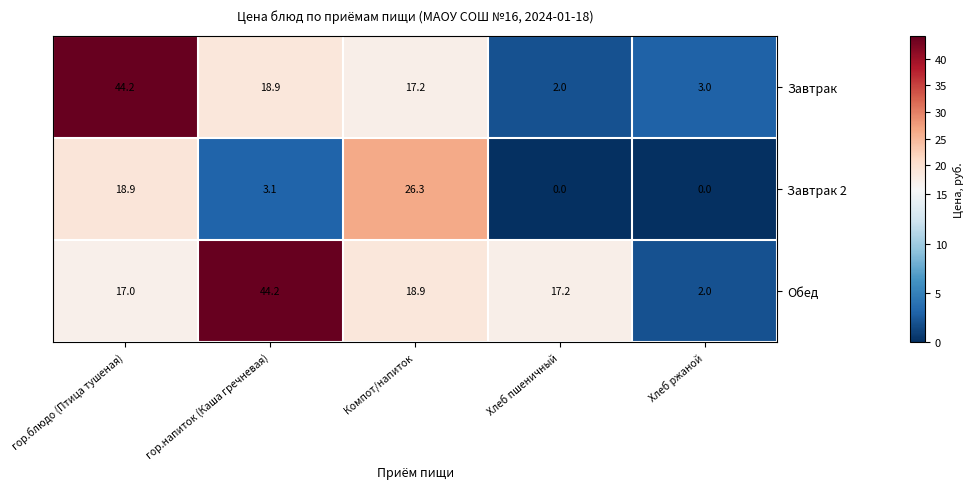

What is the greatest value displayed?

44.2